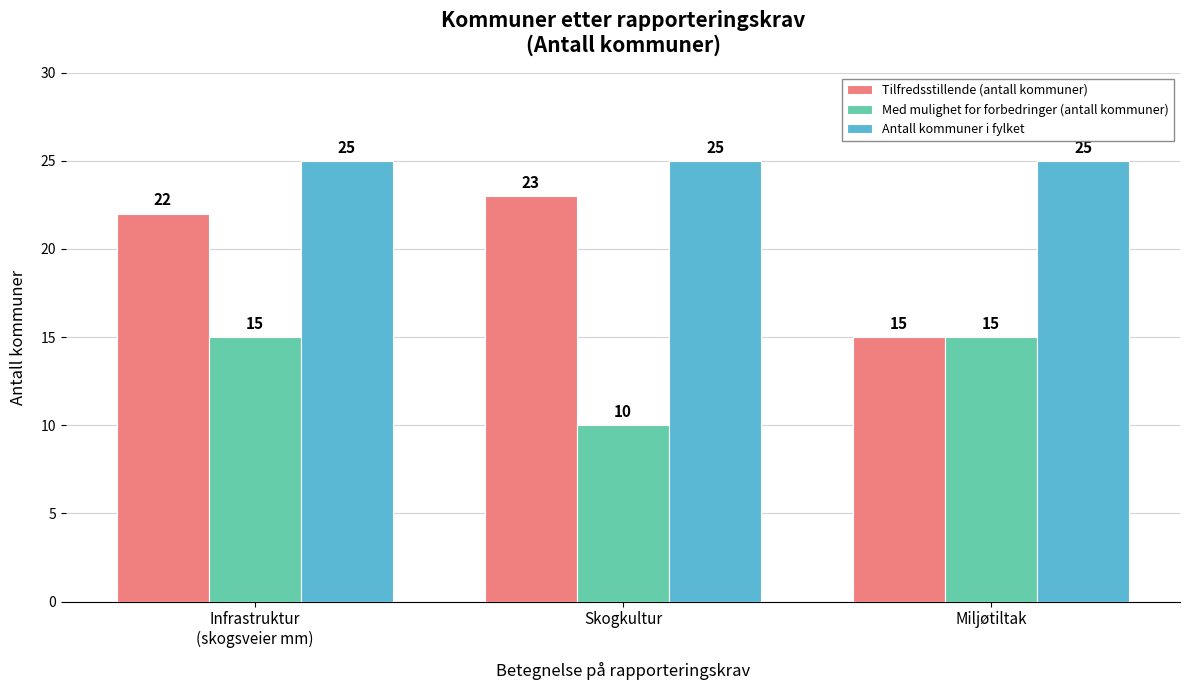

At Skogkultur, list the series in order from smallest to largest.

Med mulighet for forbedringer (antall kommuner), Tilfredsstillende (antall kommuner), Antall kommuner i fylket